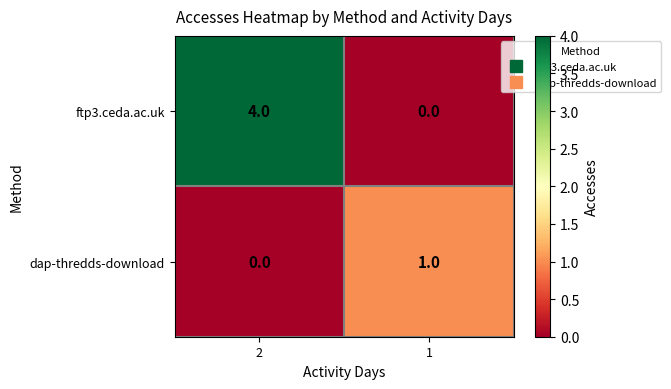

Reading right to left, transcribe all the data shown in this chart.

ftp3.ceda.ac.uk: 0	4
dap-thredds-download: 1	0